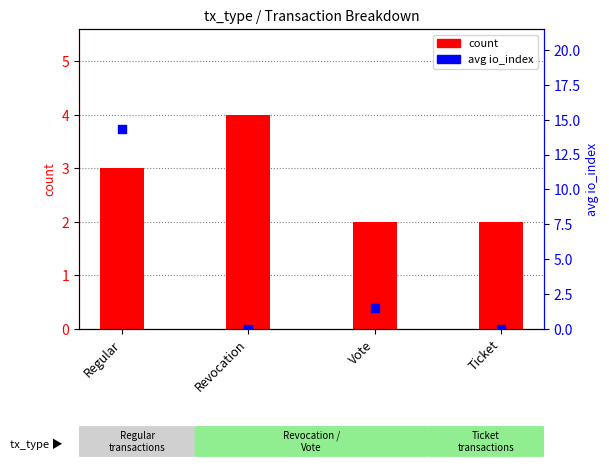

Which series has the largest total across all categories?

avg io_index